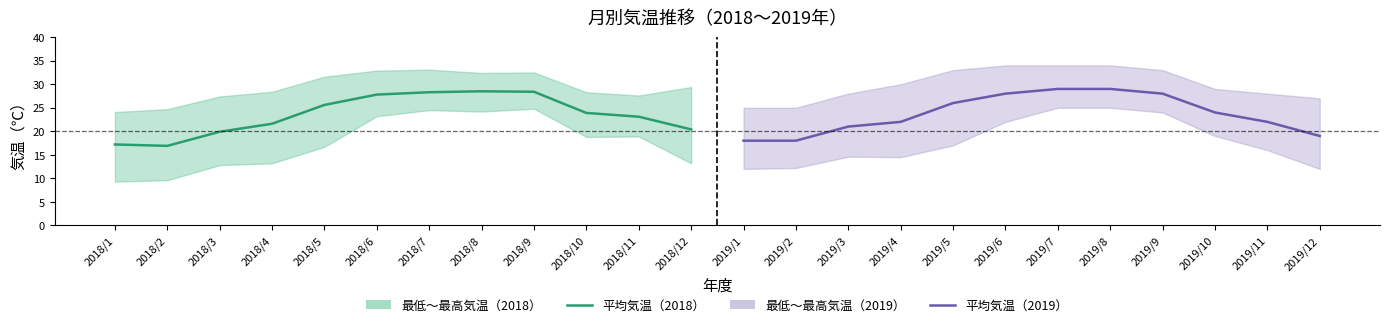

What is the difference between the 平均気温（2018） values at 2018/10 and 2018/2?

7.0